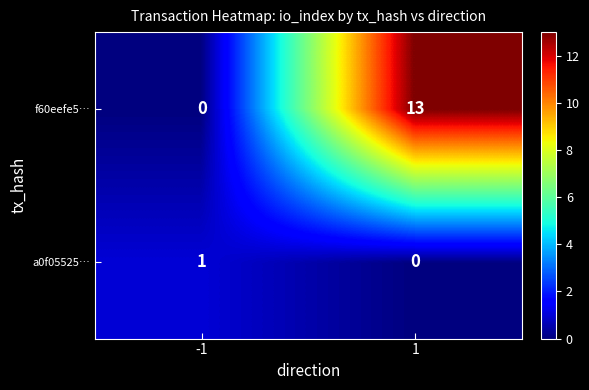

What is the maximum value shown in the chart?

13